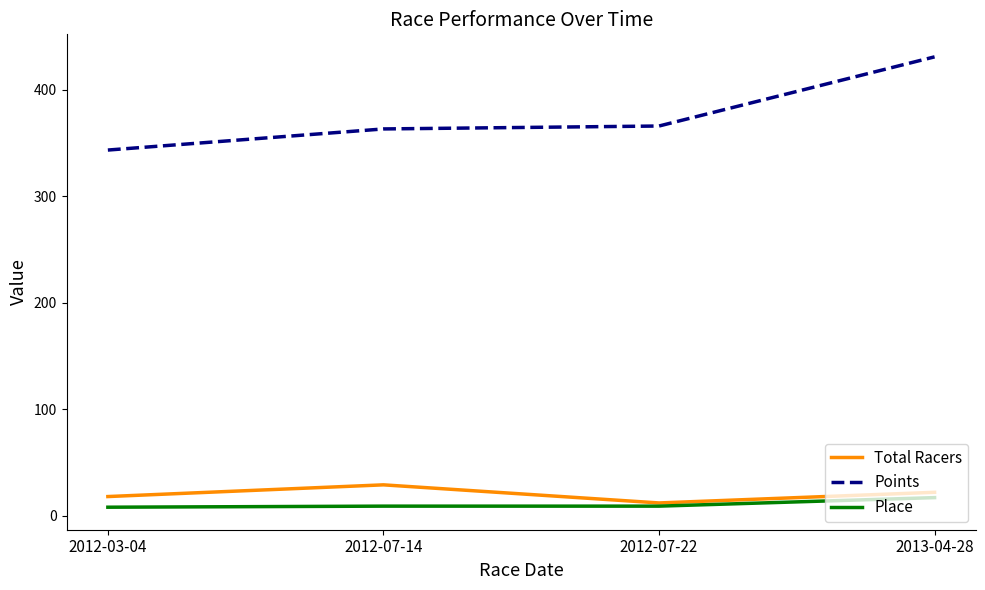

Rank the series at 2012-07-14 from highest to lowest value.

Points, Total Racers, Place